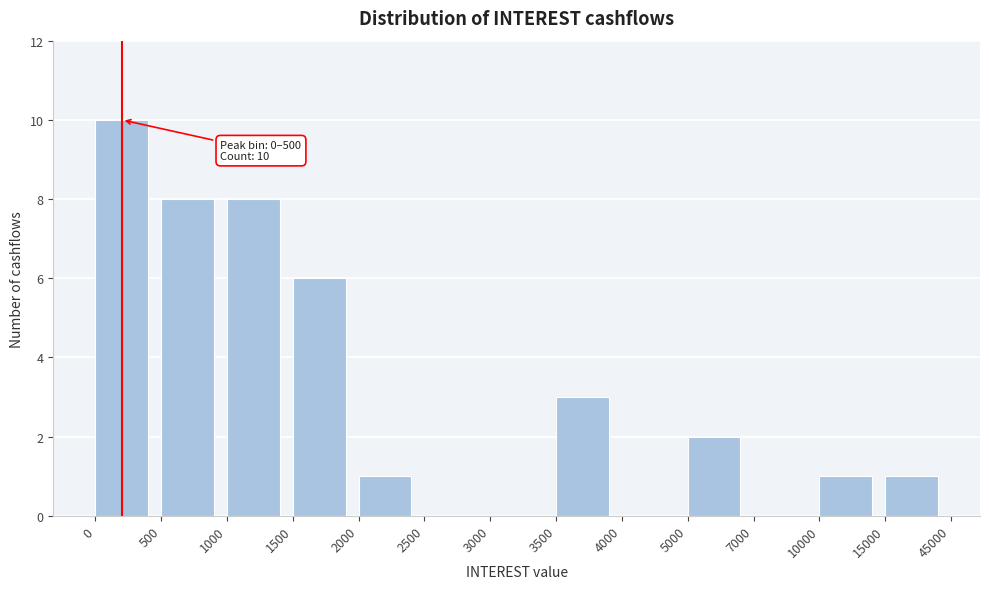

Reading right to left, transcribe all the data shown in this chart.

15000=1	10000=1	7000=0	5000=2	4000=0	3500=3	3000=0	2500=0	2000=1	1500=6	1000=8	500=8	0=10